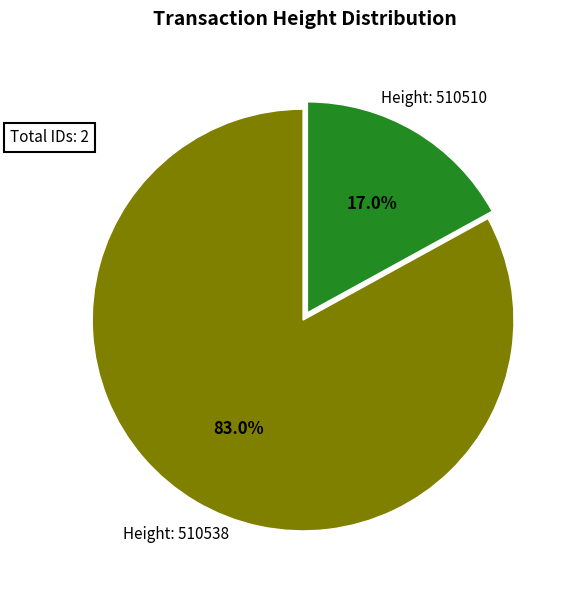

Is there any slice that represents more than half of the pie?

Yes